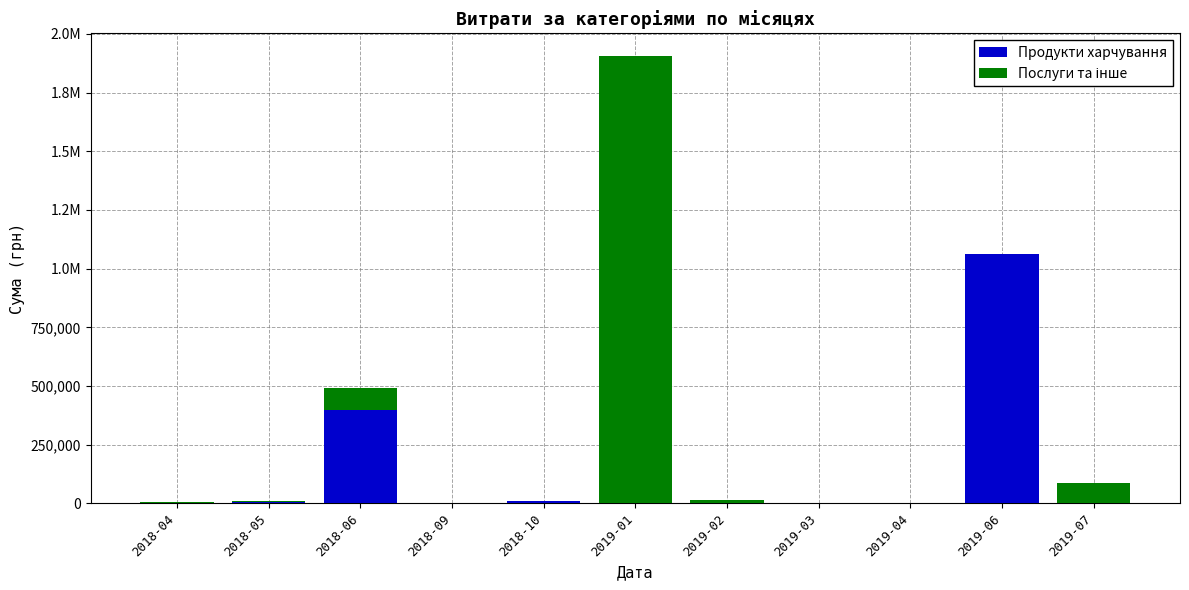

What is the label of the 2nd bar from the left?

2018-05